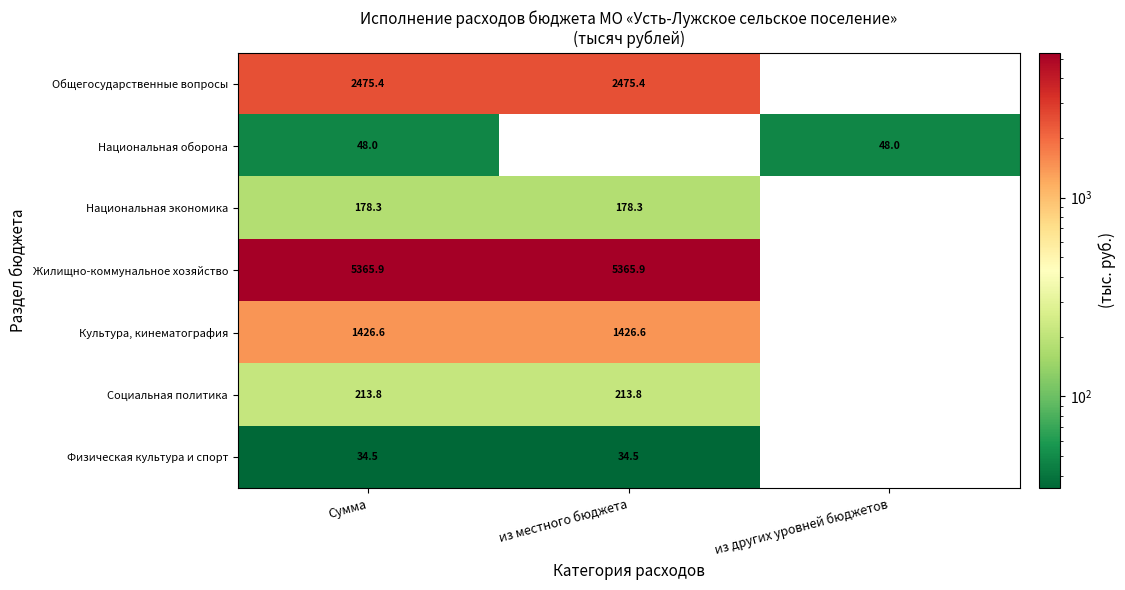

The Общегосударственные вопросы series shows 2475.4 at из местного бюджета. True or false?

True